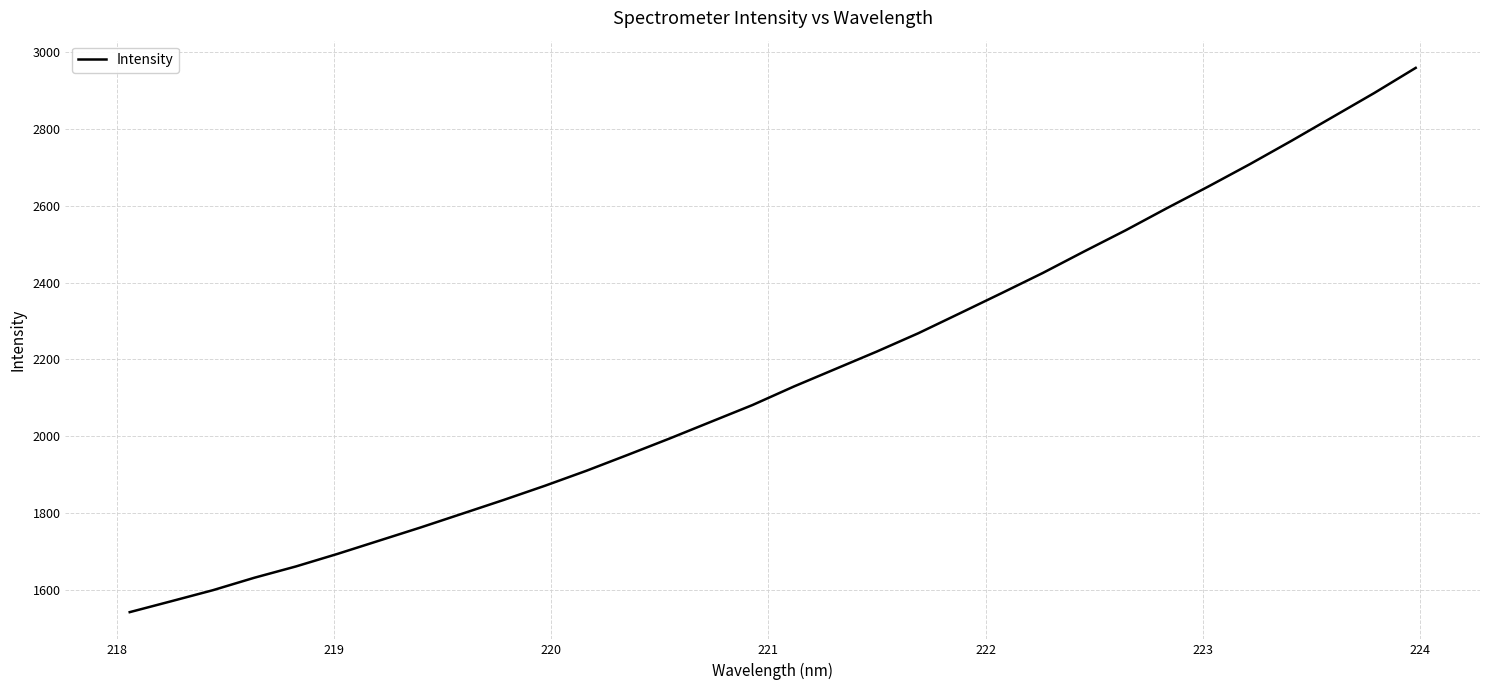

What is the minimum value shown in the chart?

1541.6